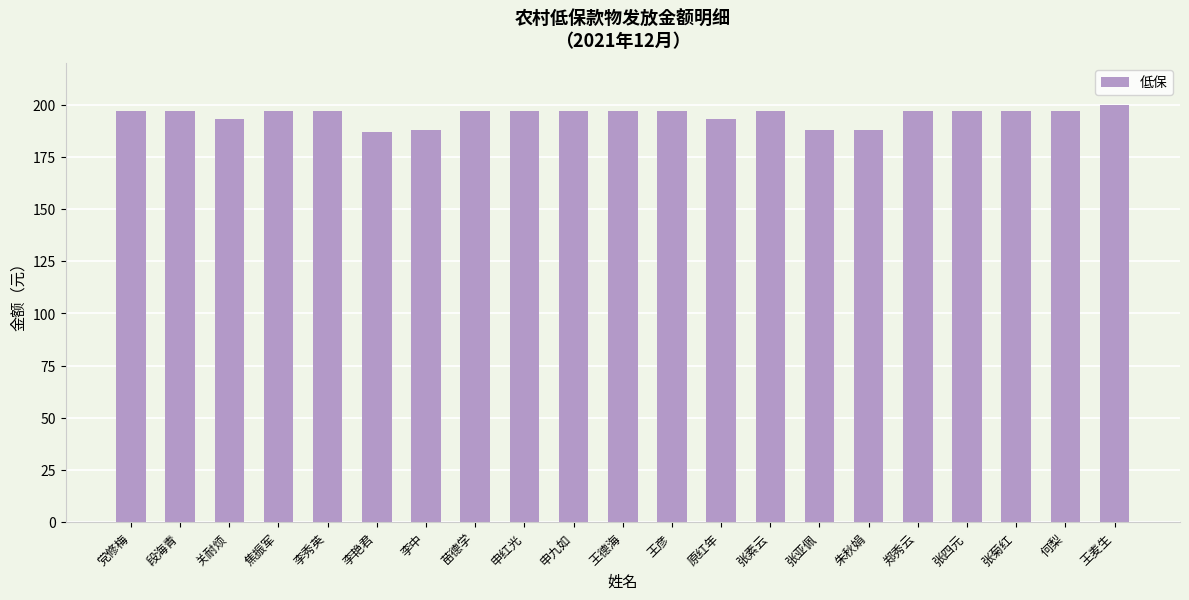

Reading left to right, what are all the values shown in this chart?

197	197	193	197	197	187	188	197	197	197	197	197	193	197	188	188	197	197	197	197	200